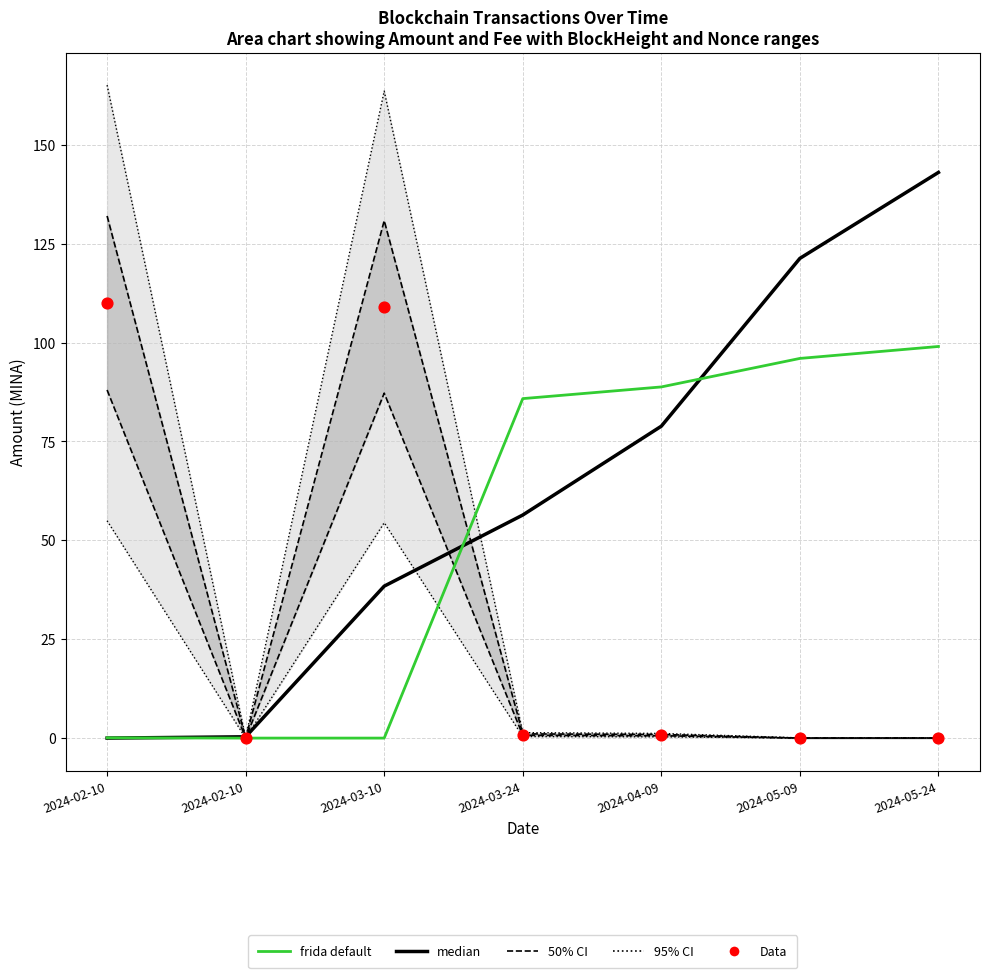

Which series has the largest Y range (max minus min)?

median